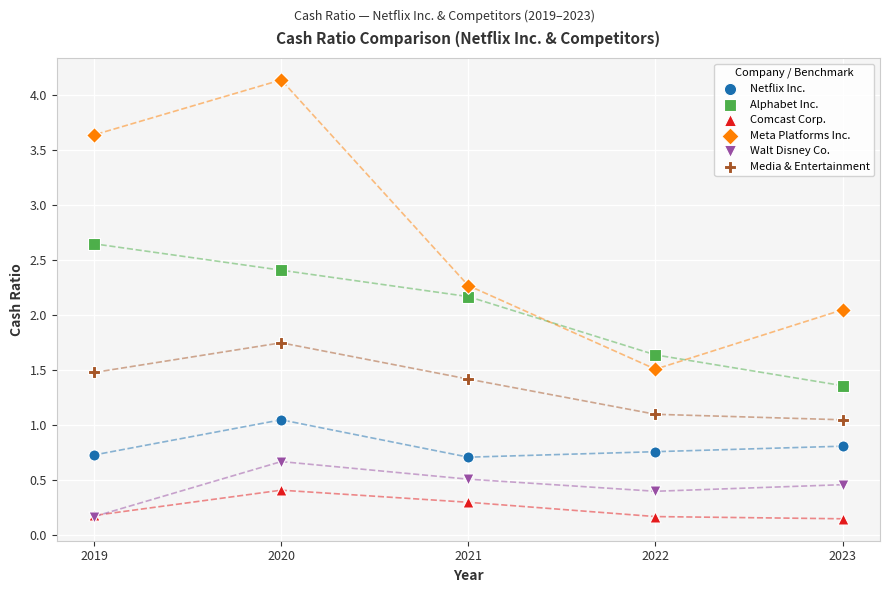

Which series contains the highest Y value?

Meta Platforms Inc.